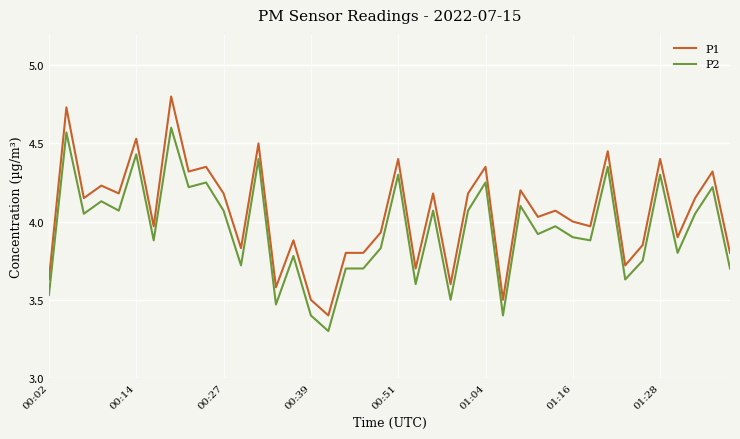

Which series has the widest spread of values?

P1